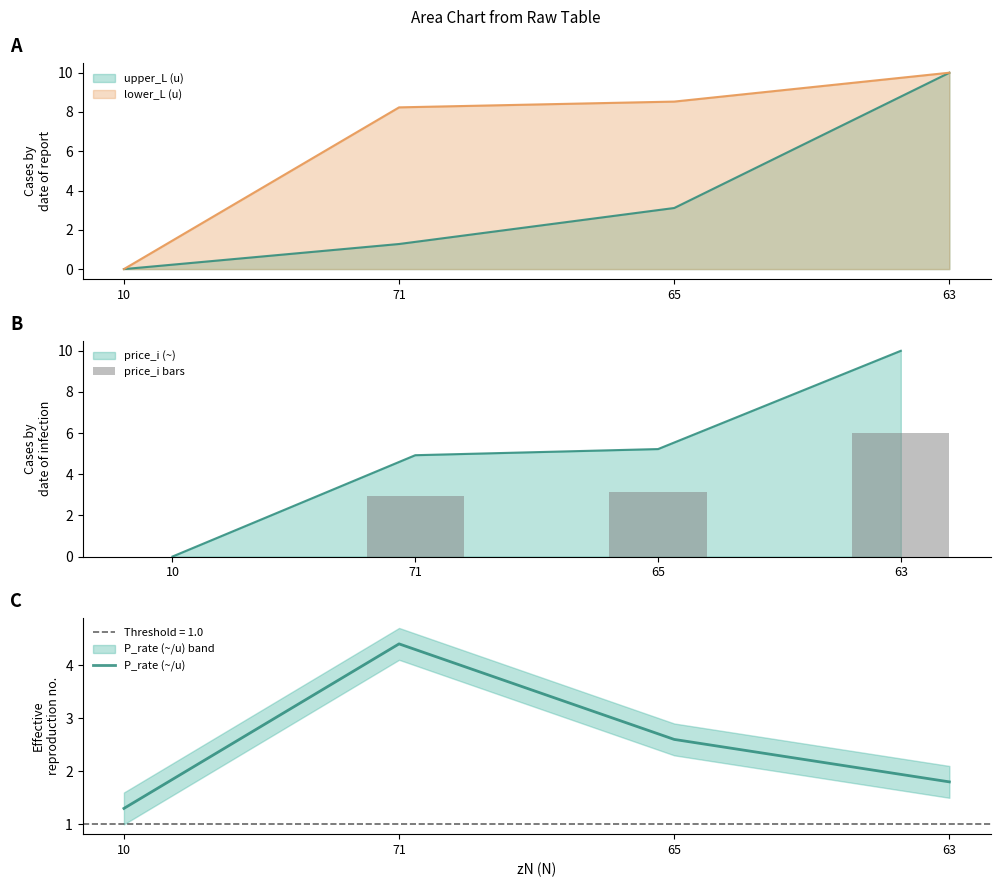

What is the value of the P_rate (~/u) bar at the 4th from the left?

1.8